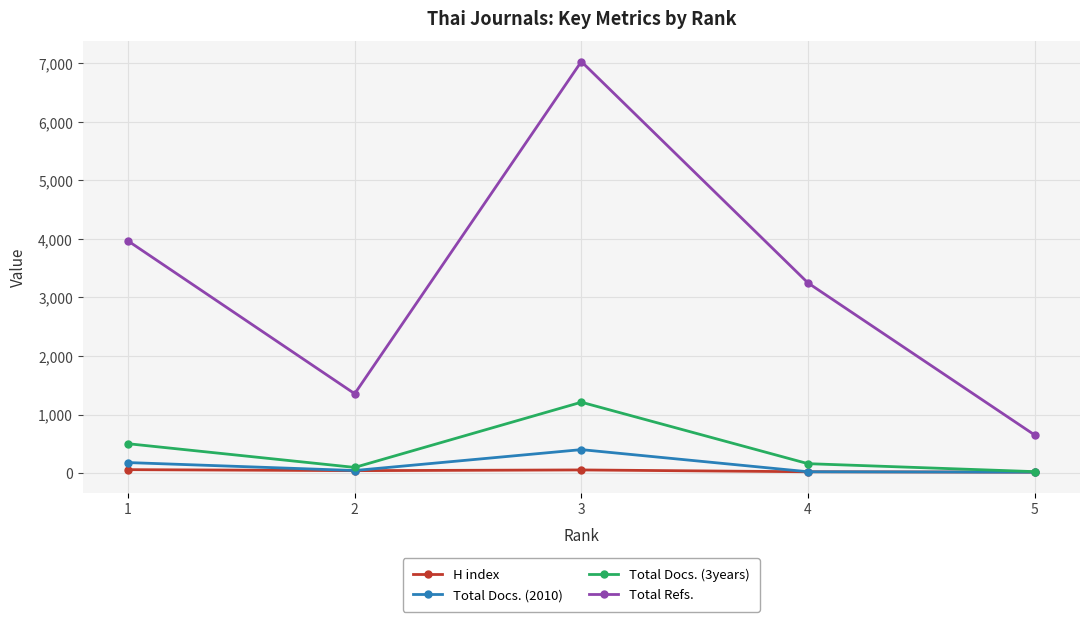

True or false: H index has a value of 15 at 5.

True